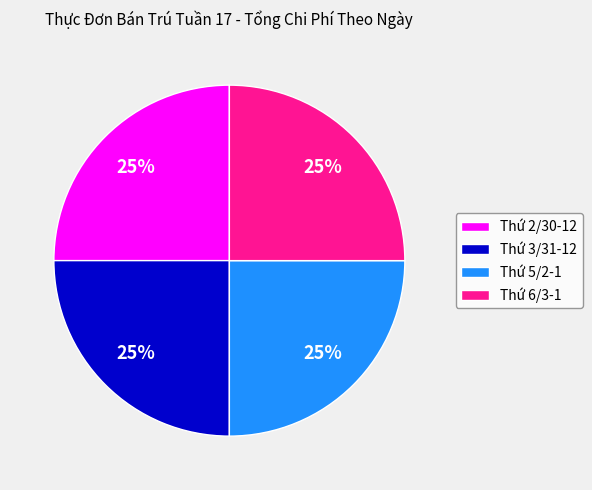

How many segments does this pie chart have?

4